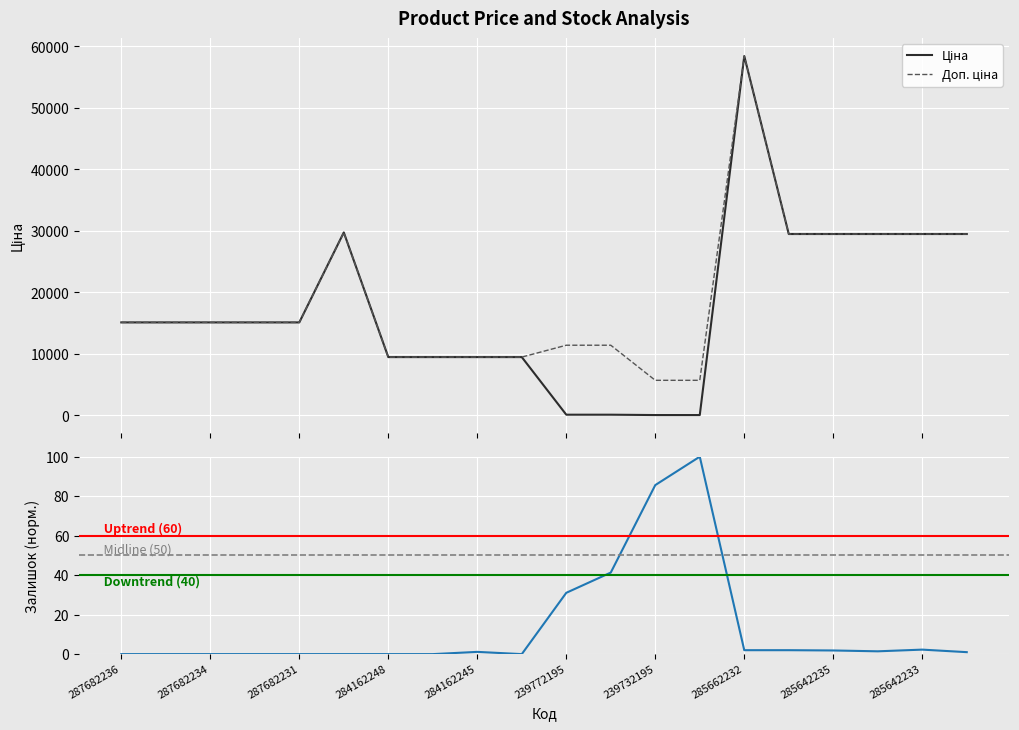

What is the difference between the highest and lowest values at 284162245?

9478.9